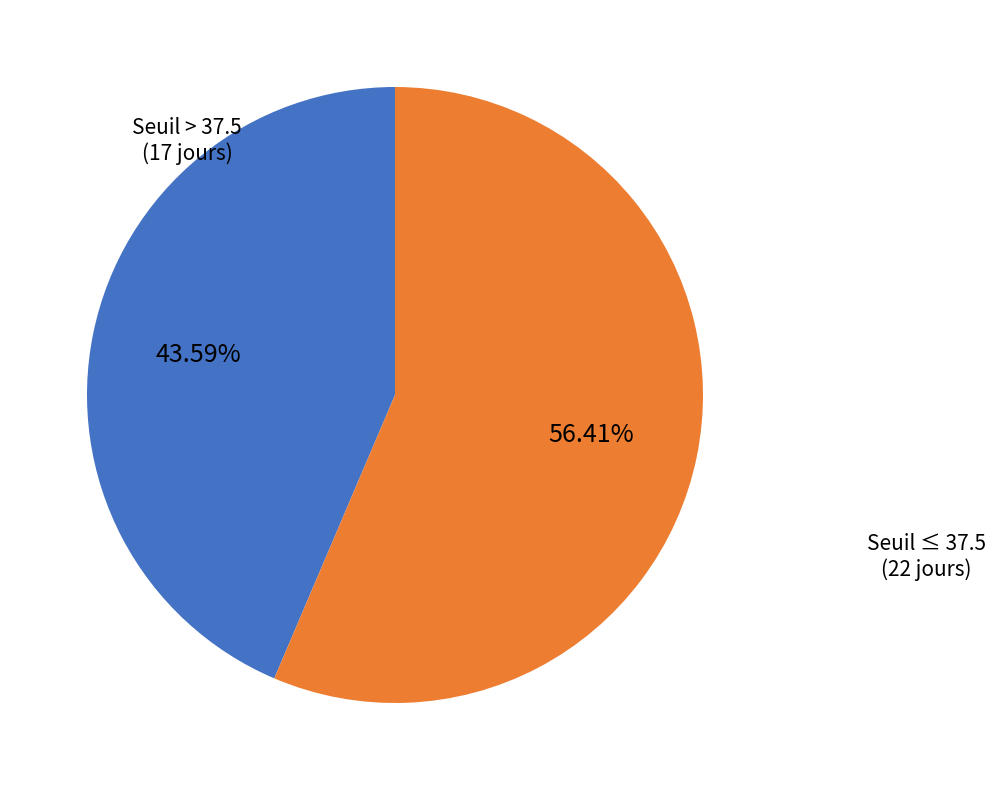

How many slices are in this pie chart?

2